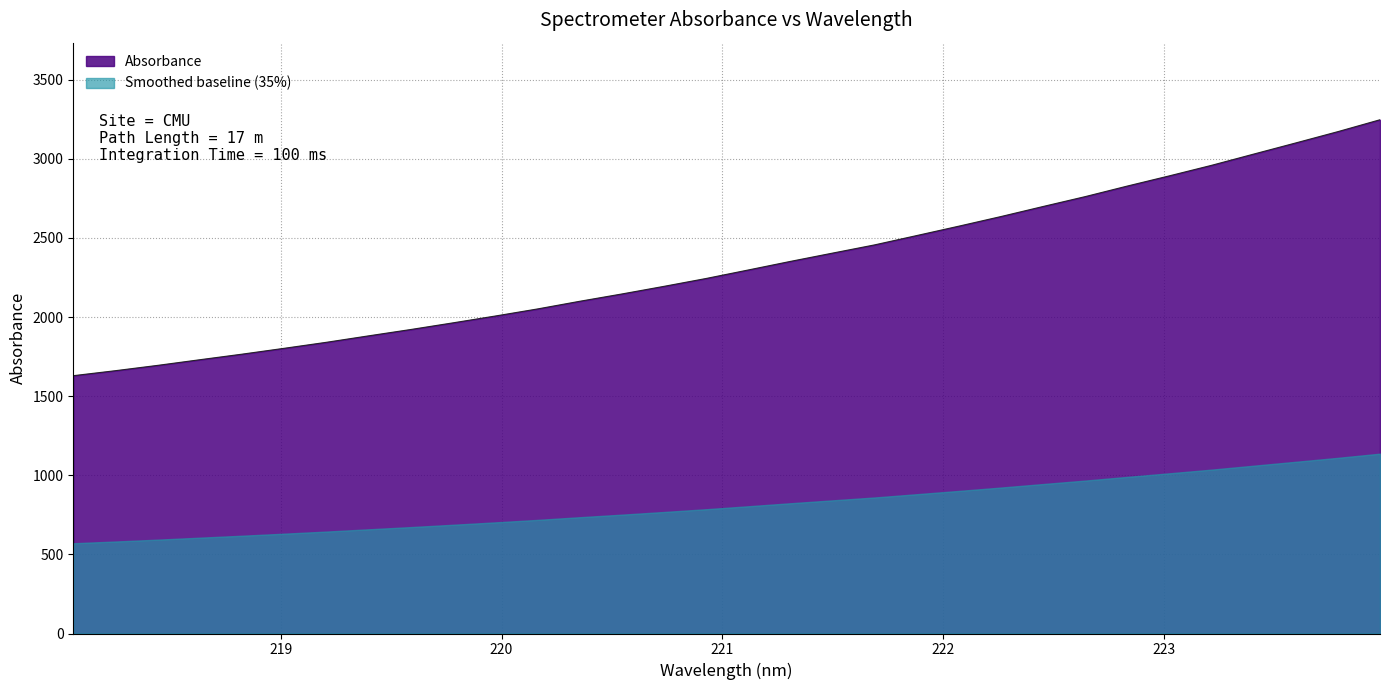

What is the label of the 18th point from the left?

221.3083